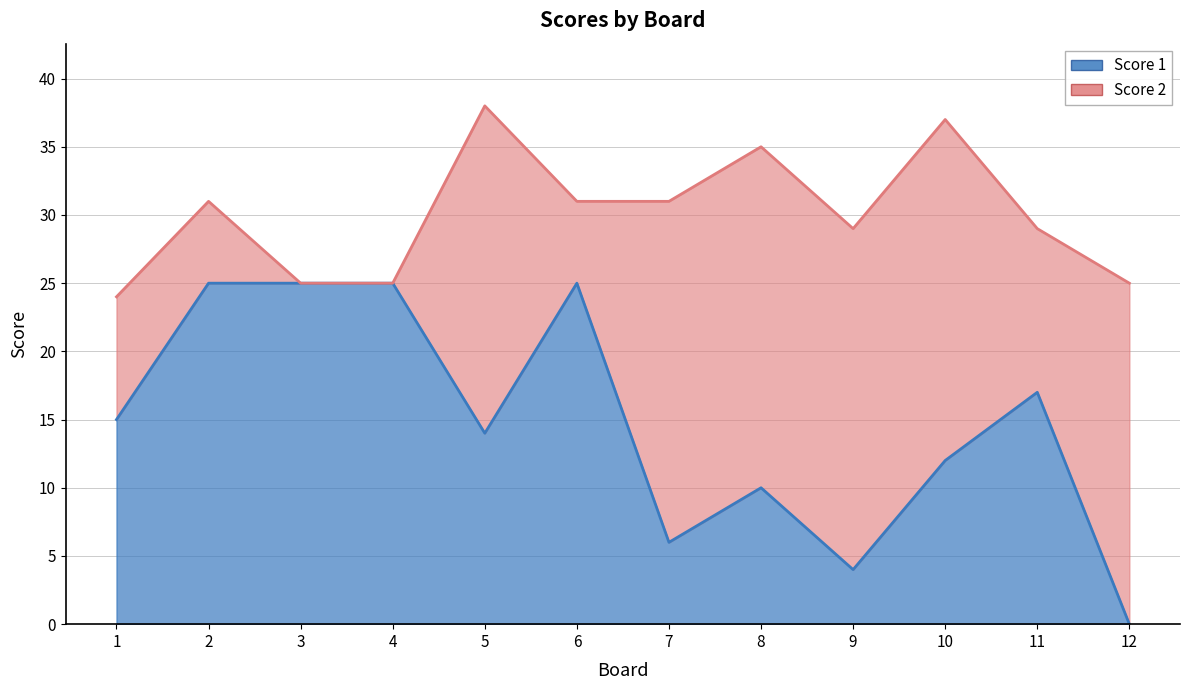

Rank the categories by value from lowest to highest.

12, 9, 7, 8, 10, 5, 1, 11, 2, 3, 4, 6